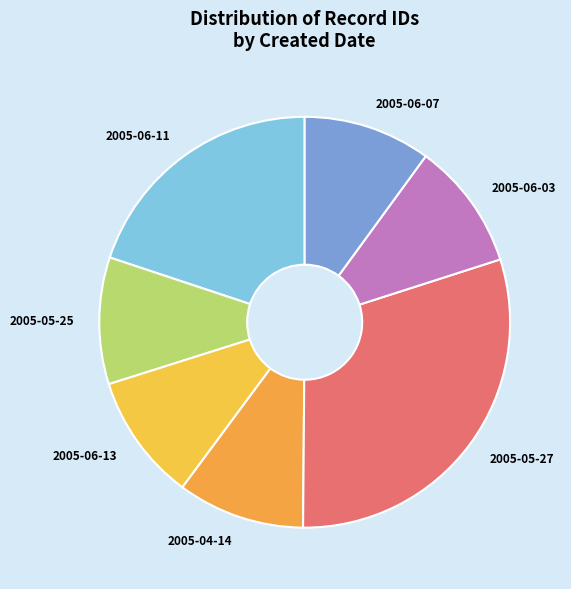

What is the largest slice in the pie chart?

2005-05-27